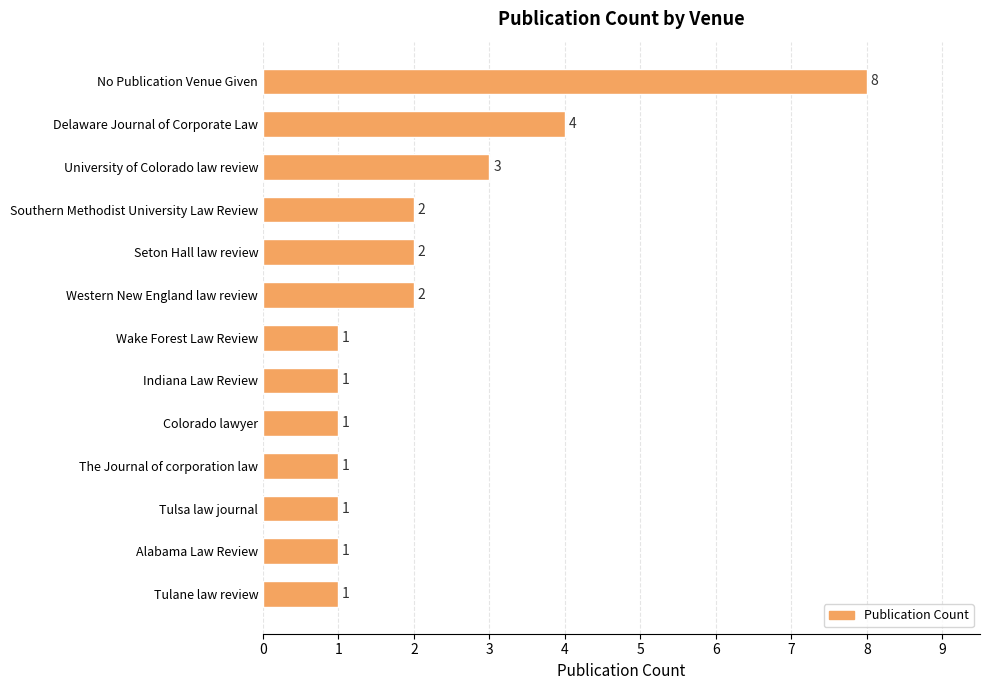

What is the maximum value shown in the chart?

8